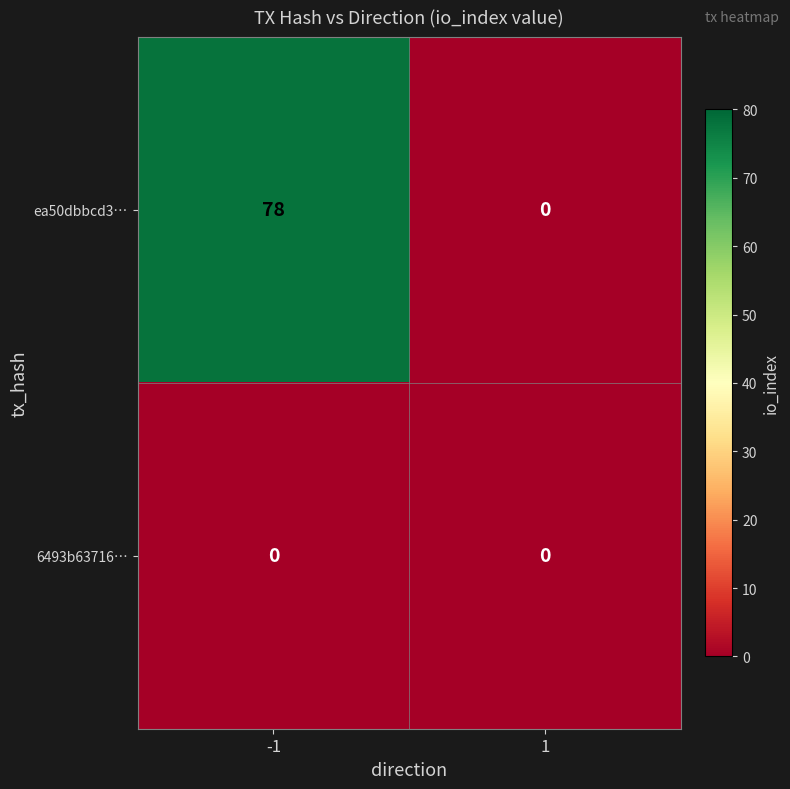

Between -1 and 1, which series saw the biggest shift?

ea50dbbcd3…